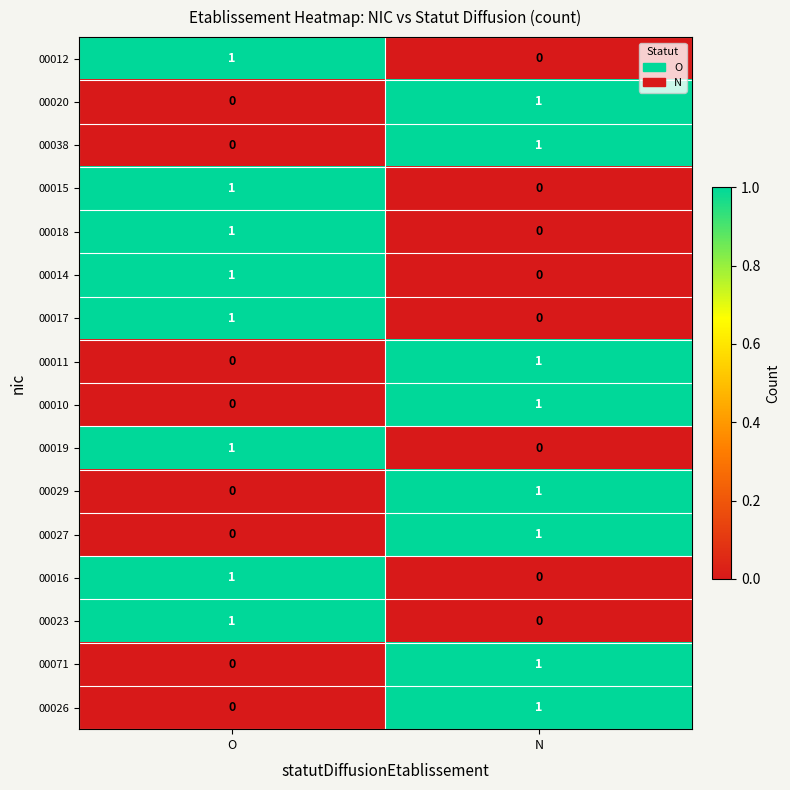

At which label does 00019 reach its minimum?

N